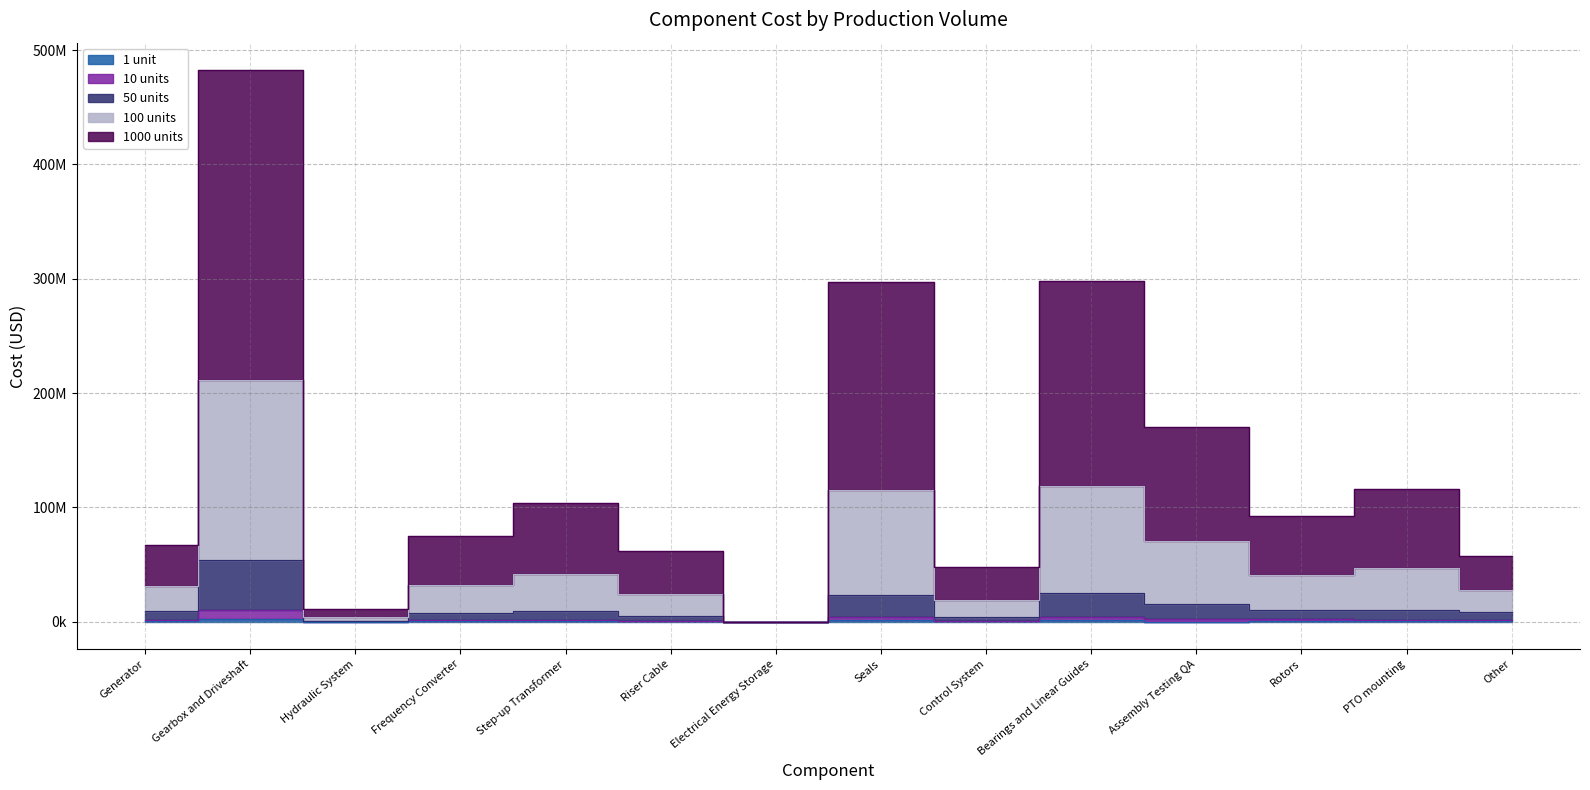

True or false: 100 units and 10 units cross at least once.

False